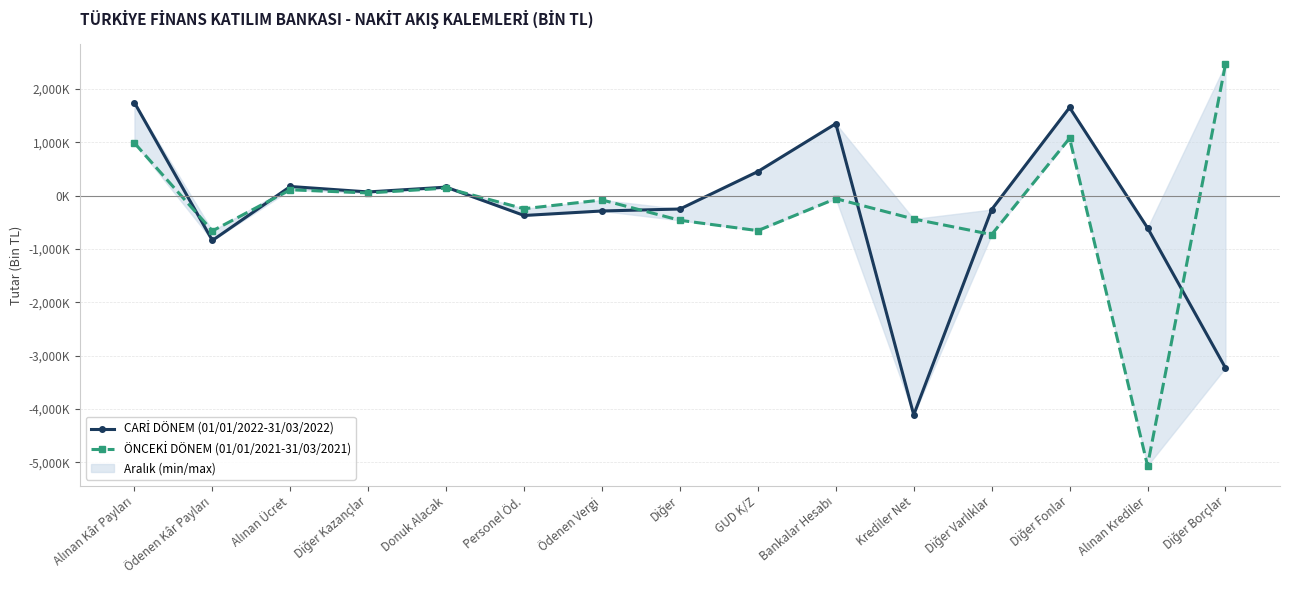

The value of CARİ DÖNEM (01/01/2022-31/03/2022) at Alınan Krediler is -604661. True or false?

True